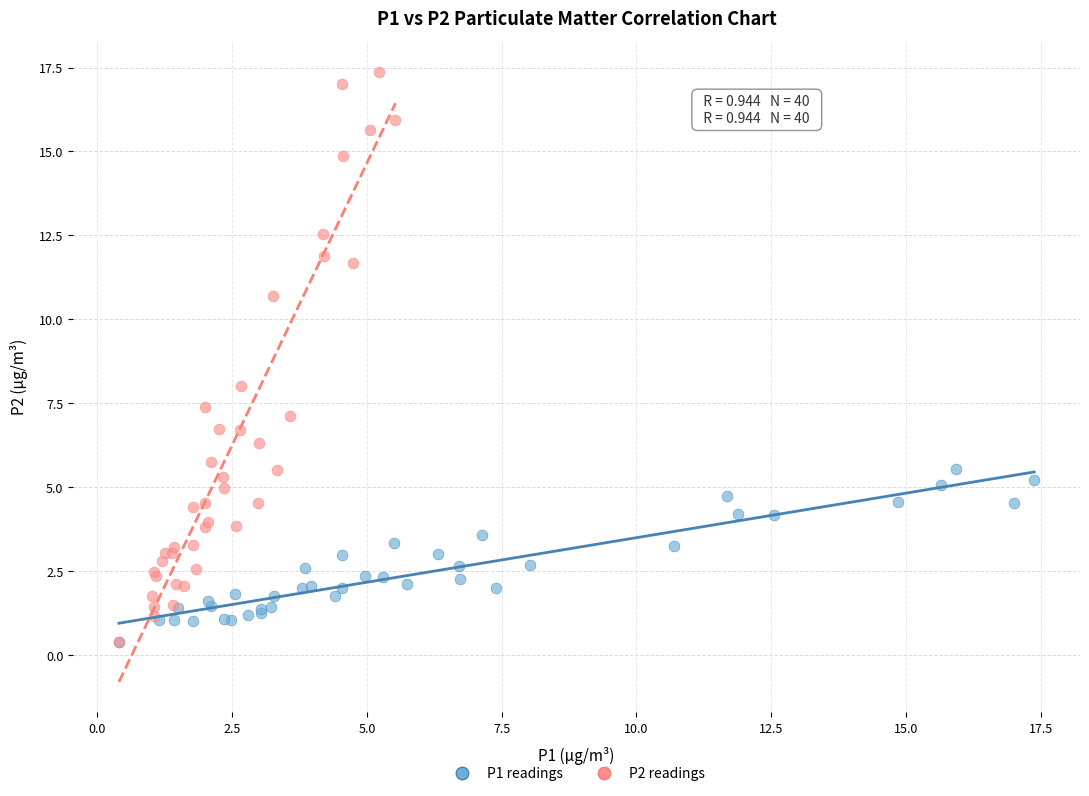

Which series reaches the maximum Y coordinate?

P2 readings